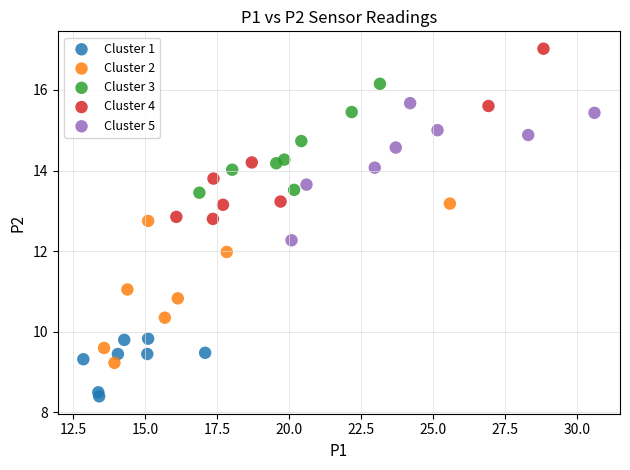

What are all the series names shown in the legend?

Cluster 1, Cluster 2, Cluster 3, Cluster 4, Cluster 5